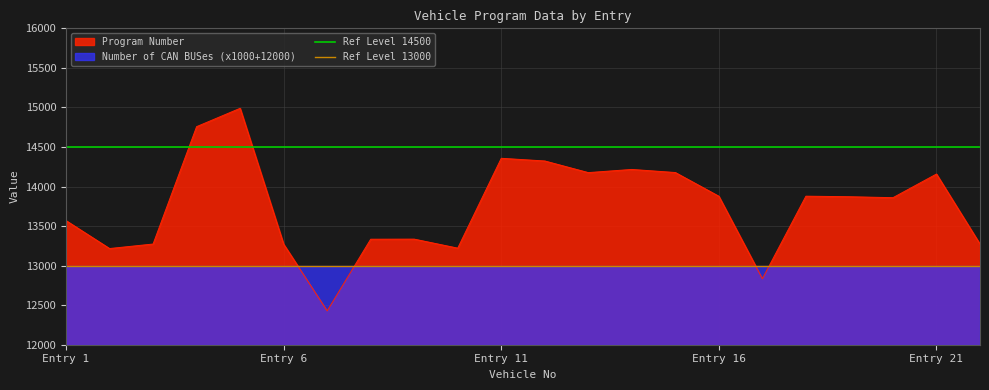

What is the minimum value for Program Number?

12428